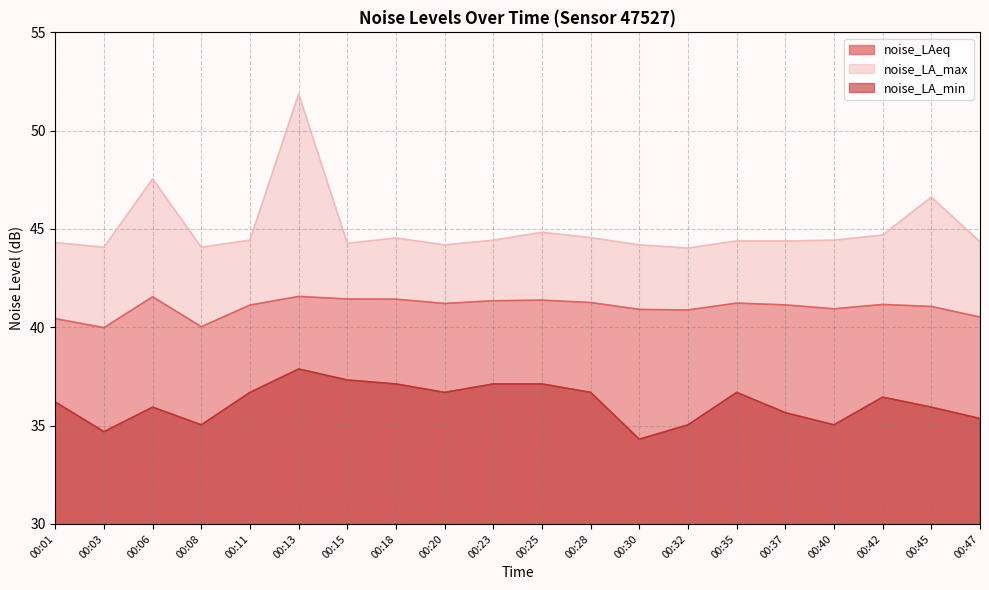

What are all the series names shown in the legend?

noise_LAeq, noise_LA_max, noise_LA_min